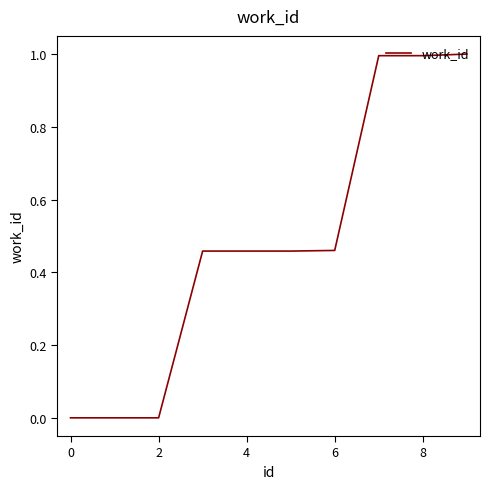

What is the greatest value displayed?

1.0